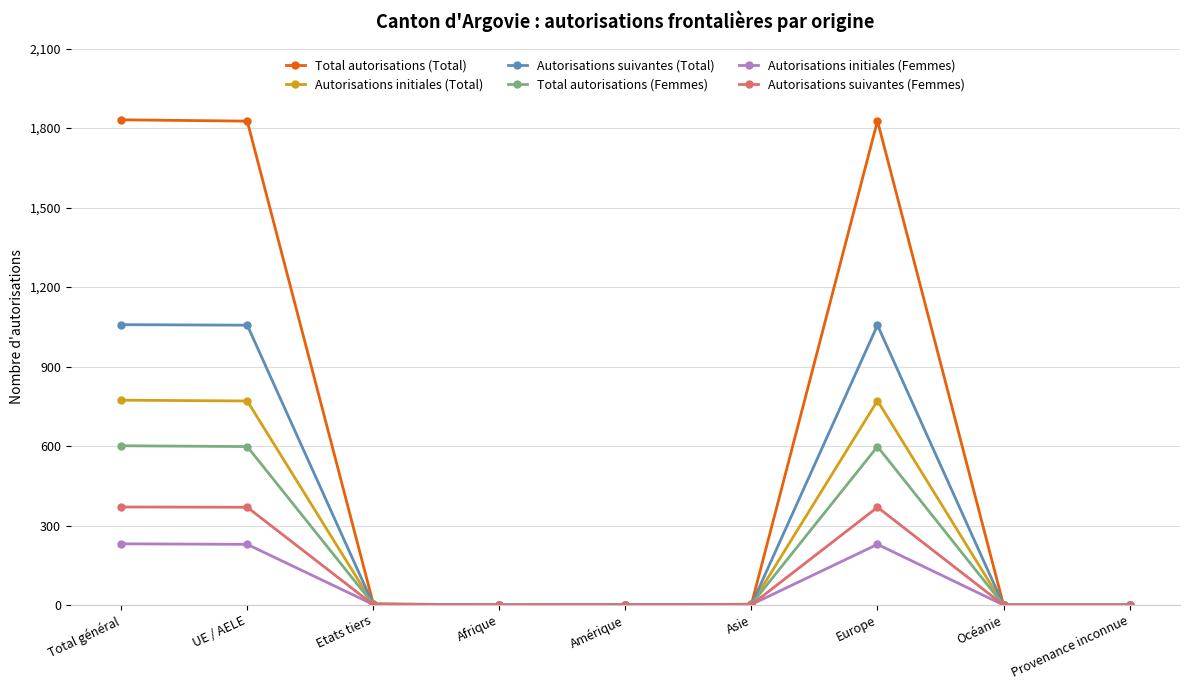

The Autorisations suivantes (Femmes) series shows -229 at Provenance inconnue. True or false?

False